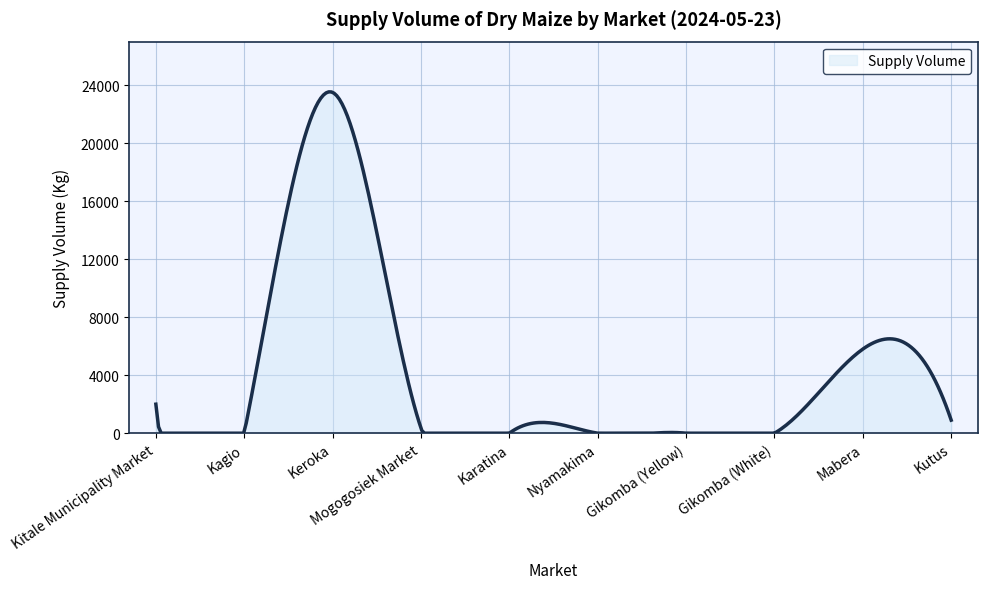

Does the chart display data point markers on the line(s)?

No